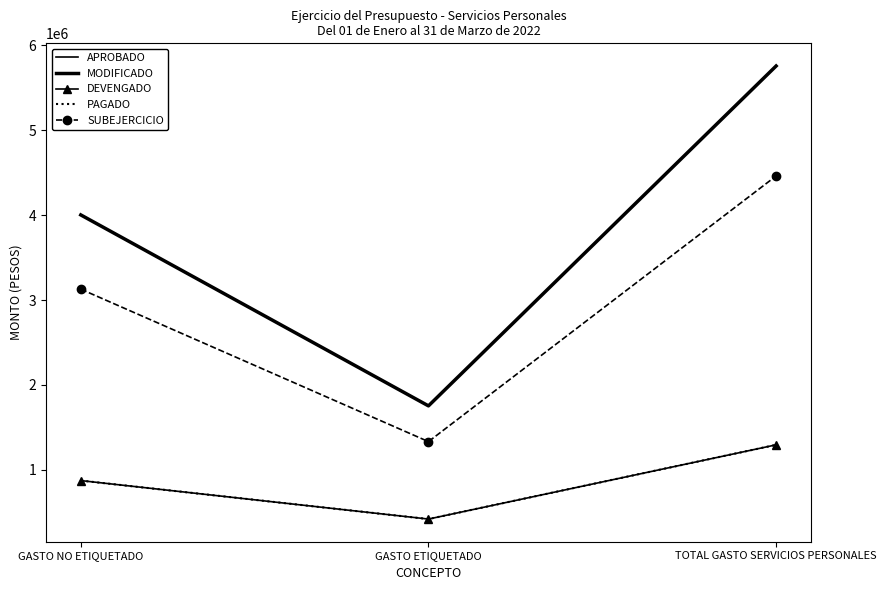

What position from the left is GASTO NO ETIQUETADO?

1